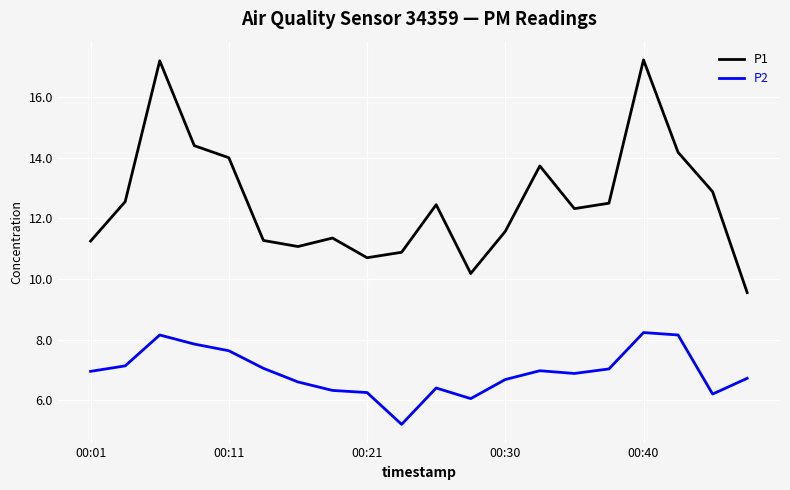

True or false: P2 and P1 cross at least once.

False